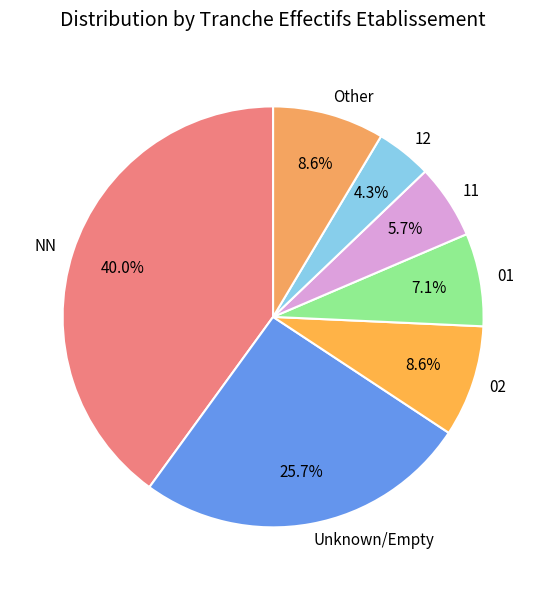

Is there a majority slice in this chart?

No